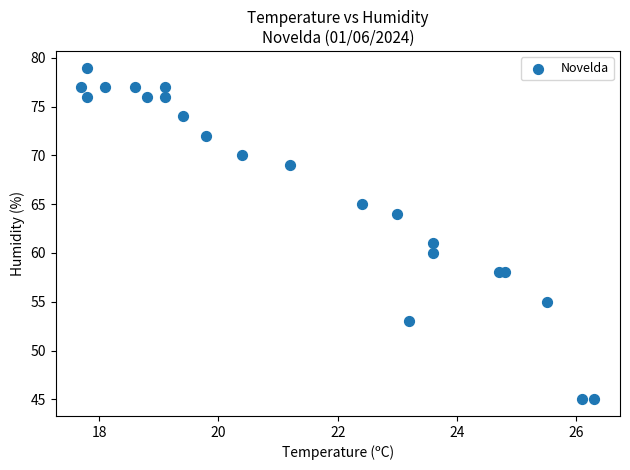

What Y value in the scatter plot is closest to 62?

61